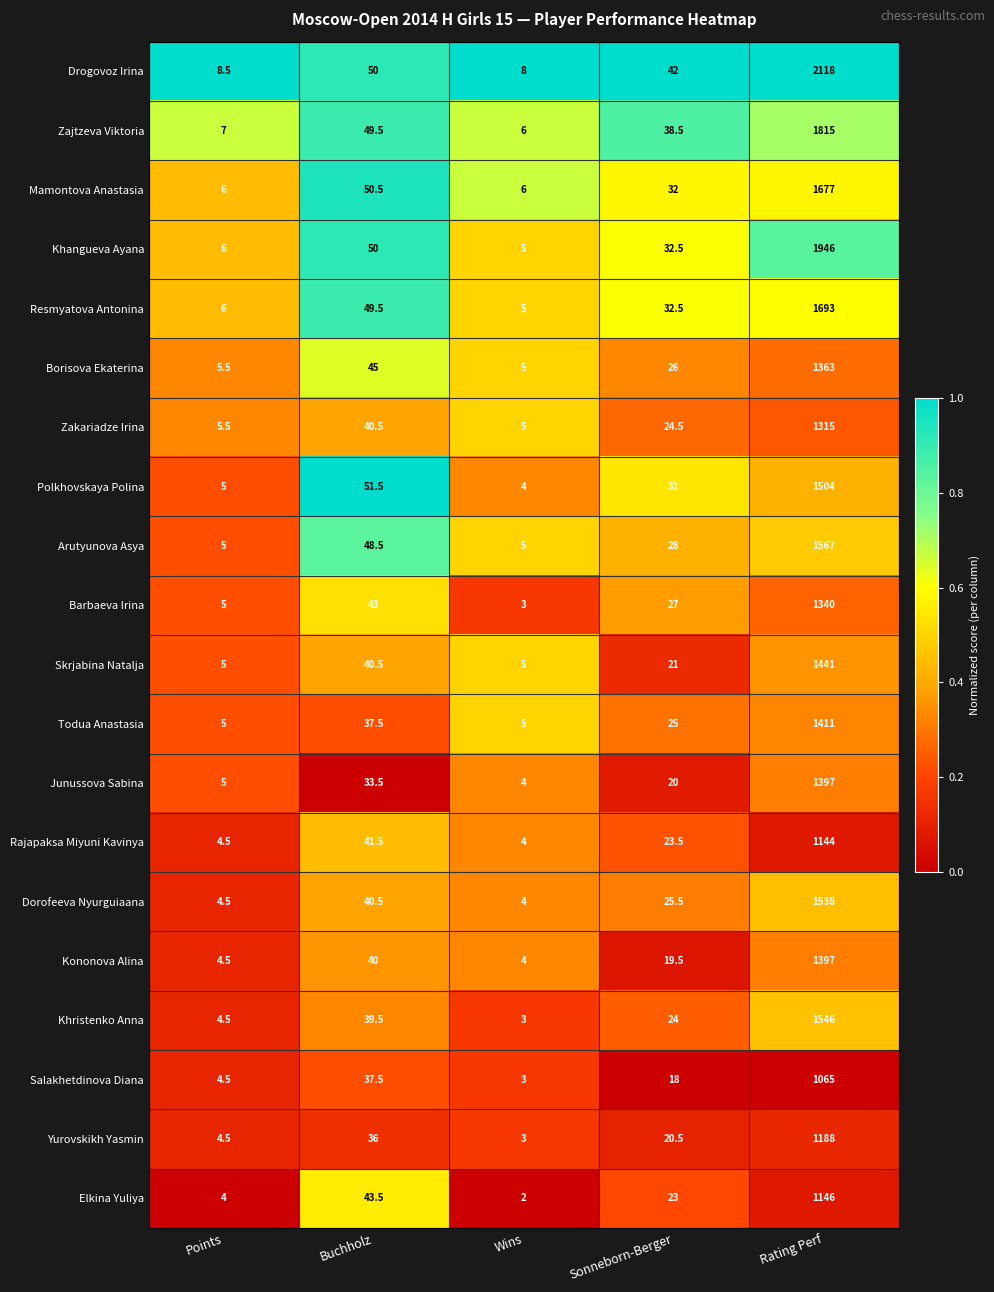

What is the difference between the maximum and second lowest values in the Skrjabina Natalja series?

1436.0